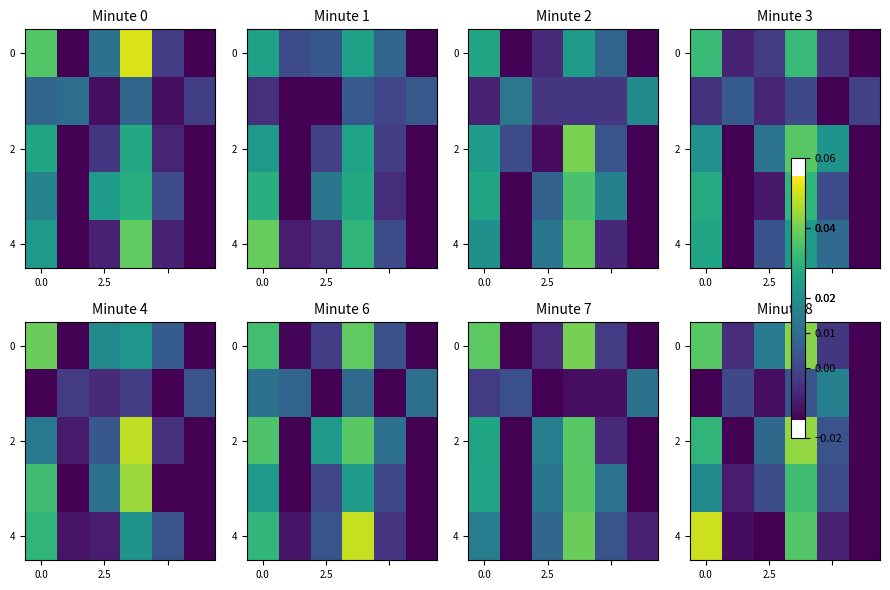

What is the minimum value shown in the chart?

-0.1